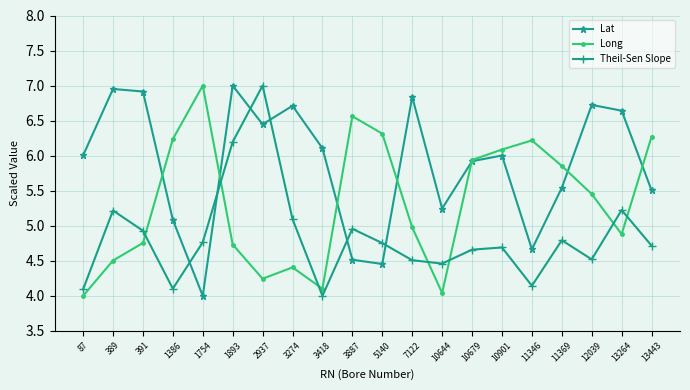

List the series in order of their overall mean, lowest first.

Theil-Sen Slope, Long, Lat